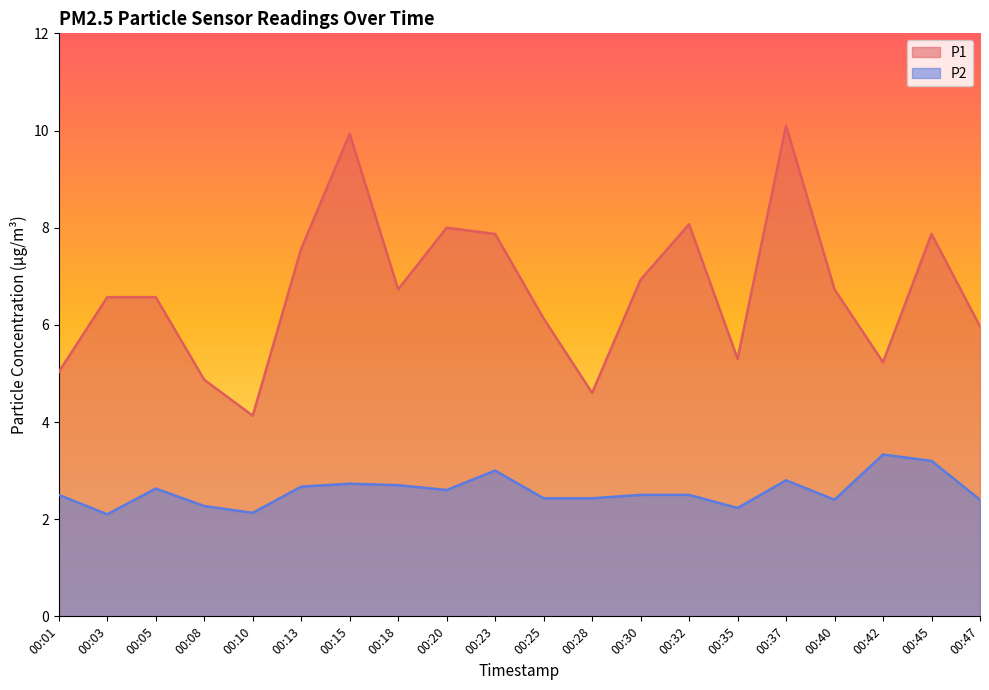

The P2 series shows 2.5 at 00:32. True or false?

True